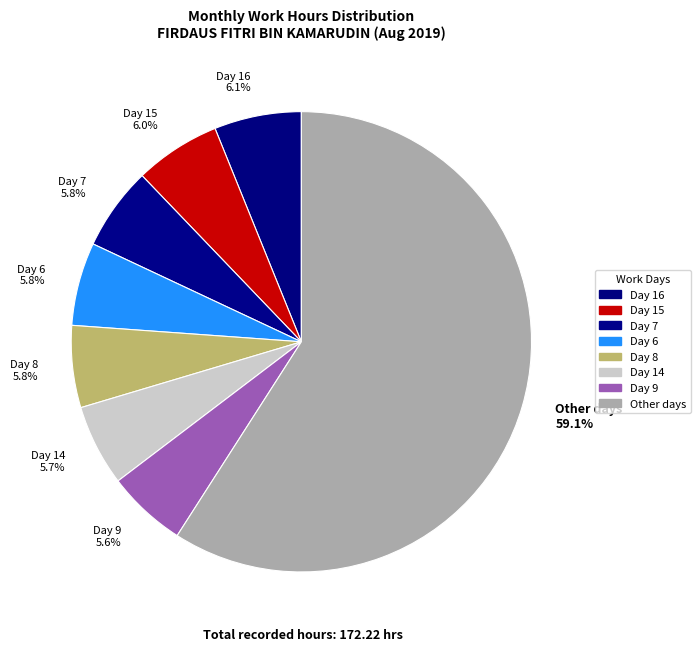

Approximately how many times larger is the value at Day 6 5.8% compared to Day 14 5.7%?

1.0